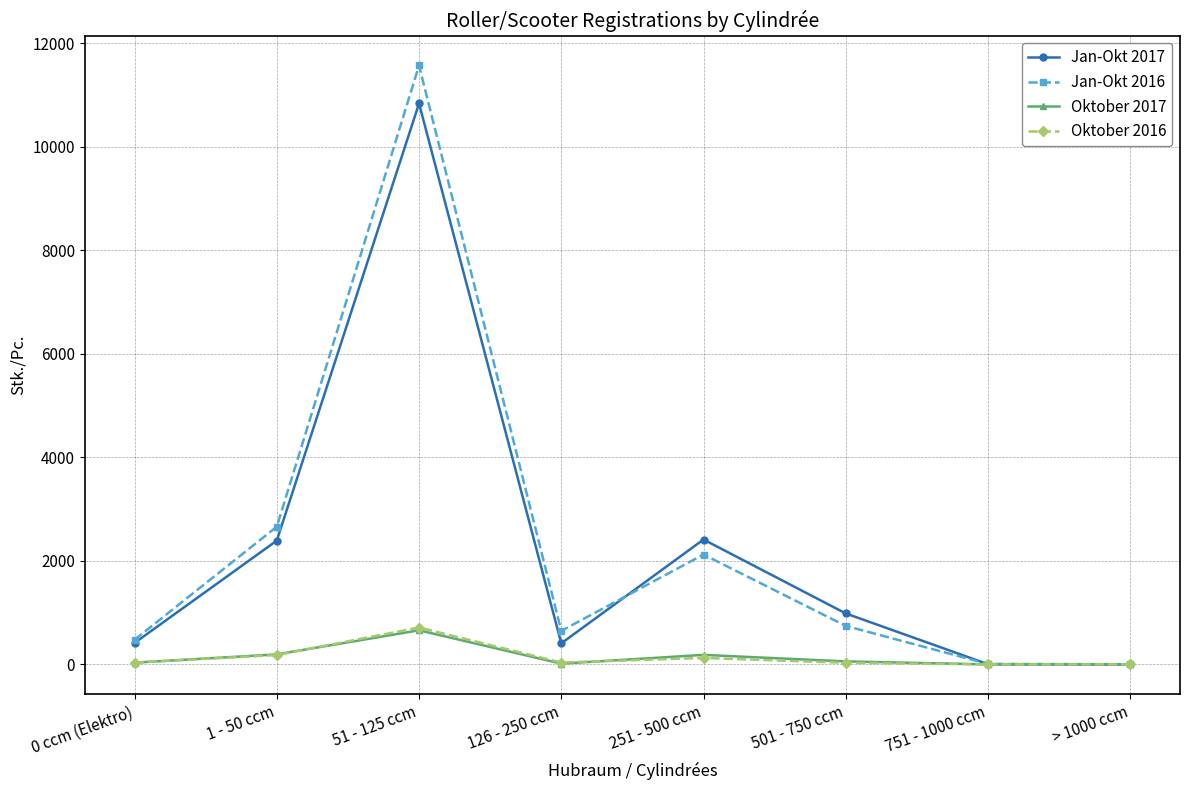

How many lines are shown in the chart?

4